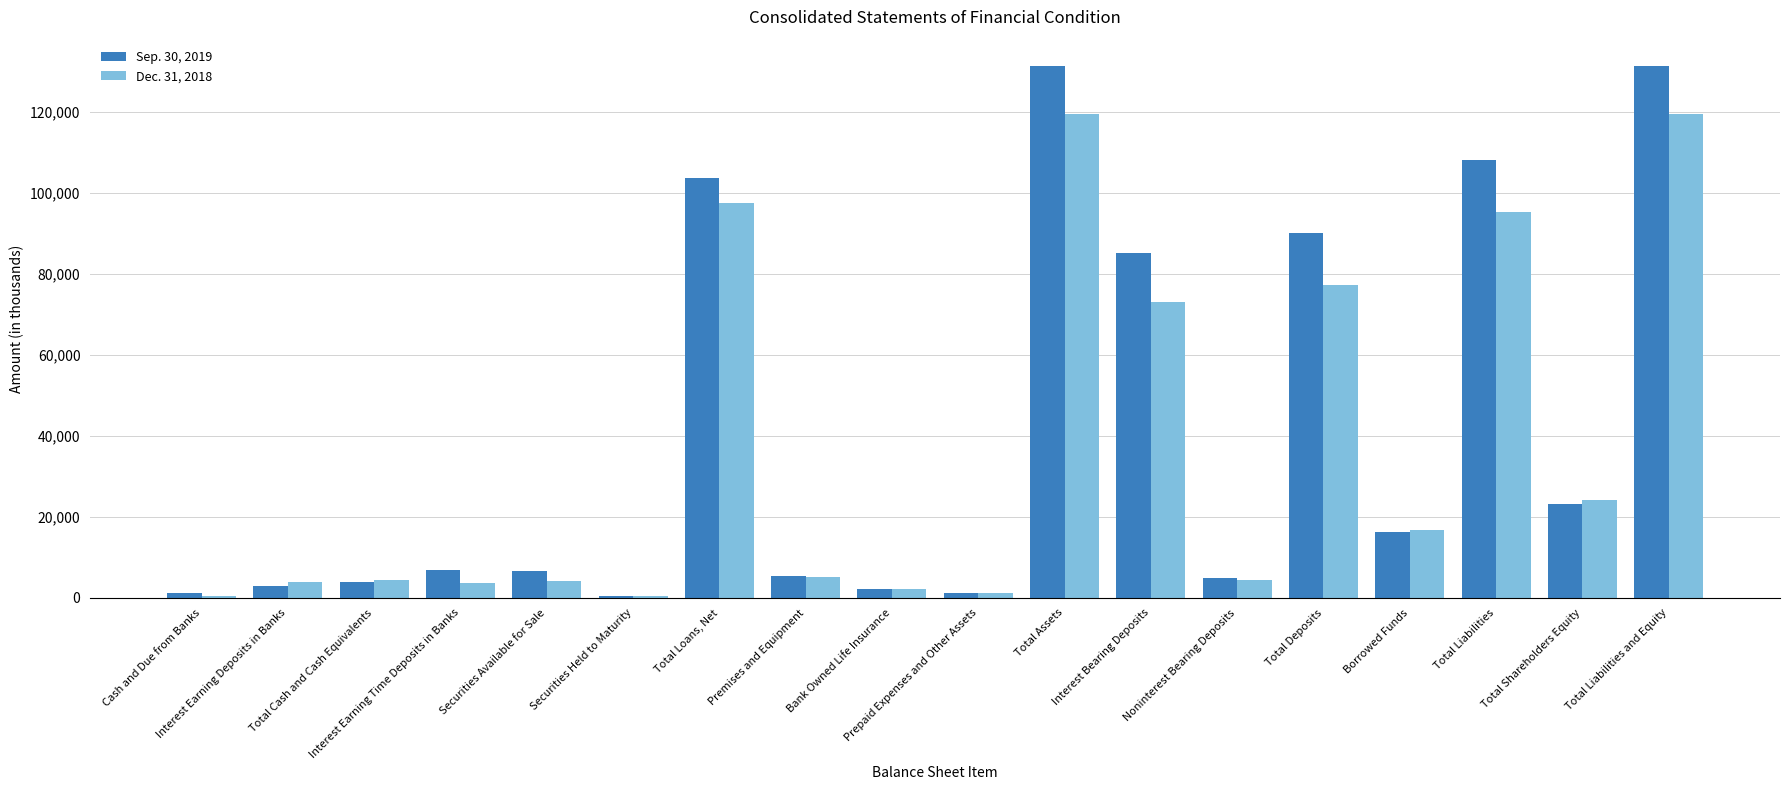

Which series has the largest total across all categories?

Sep. 30, 2019